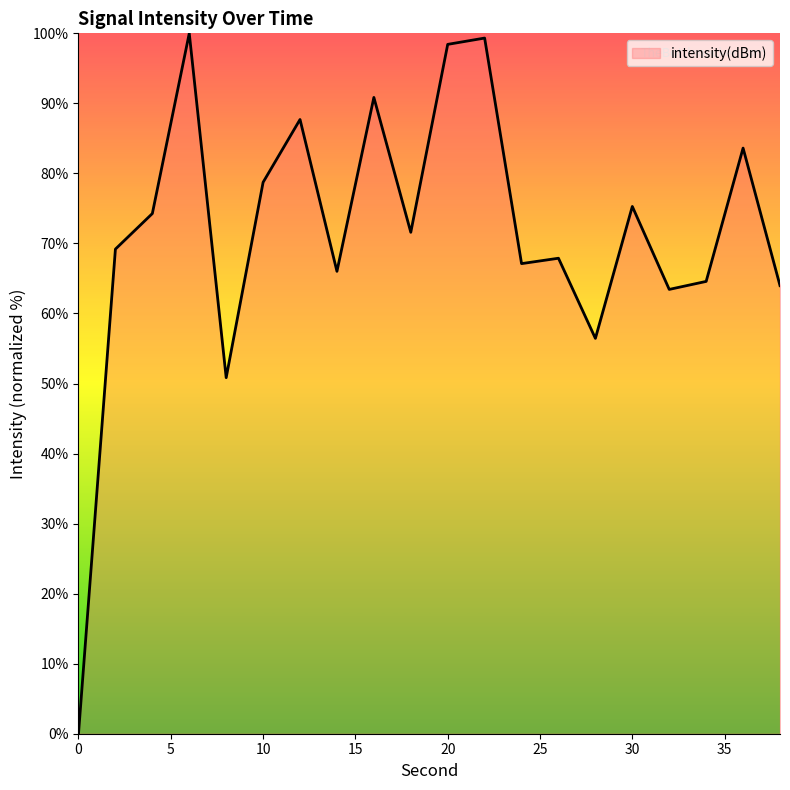

What is the difference between the maximum and second lowest values?

49.2